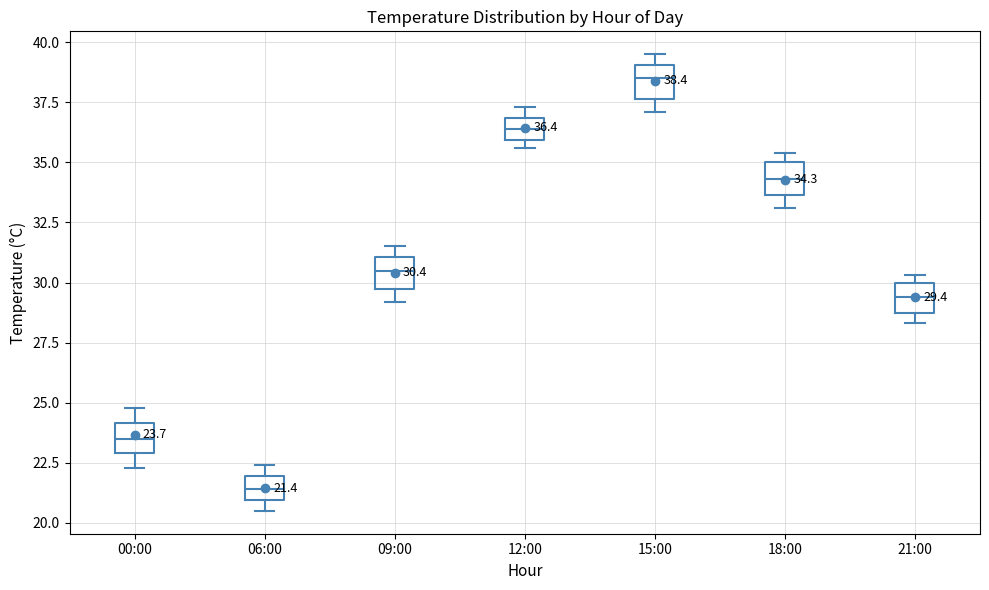

Which box's median line is the highest?

15:00